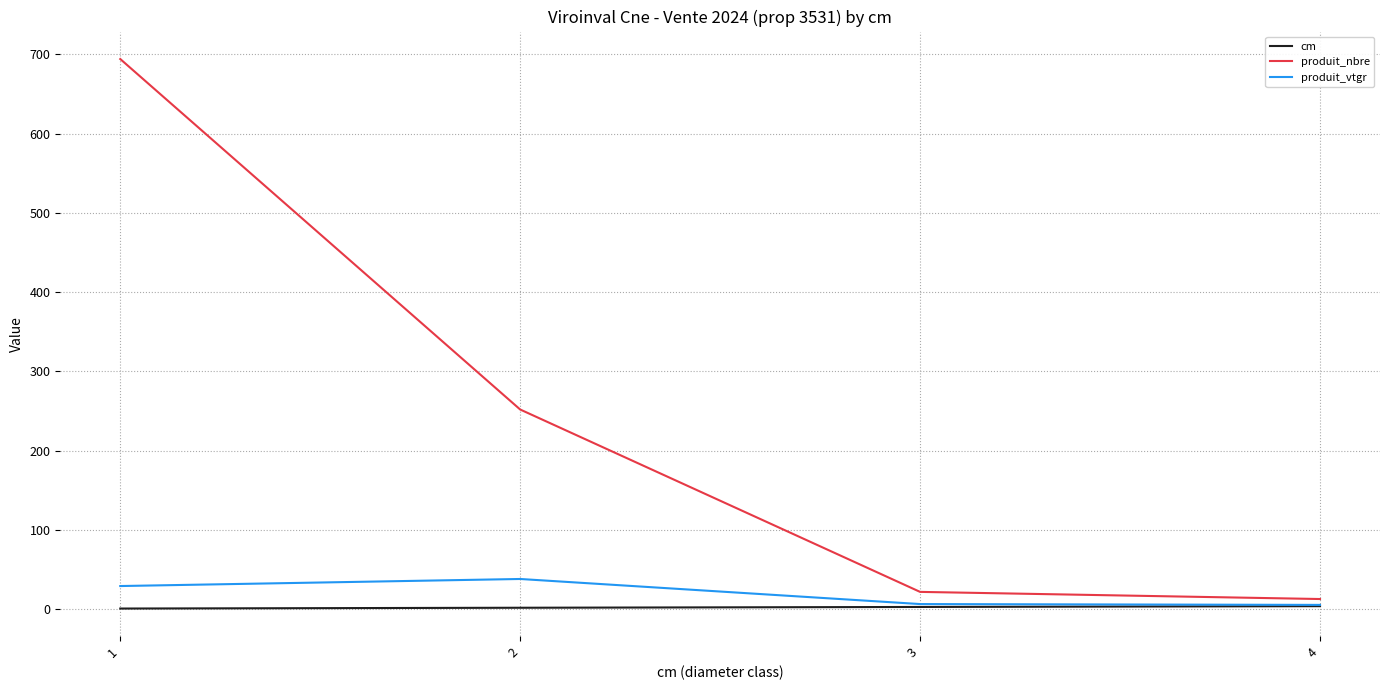

The cm series shows 1.0 at 1. True or false?

True